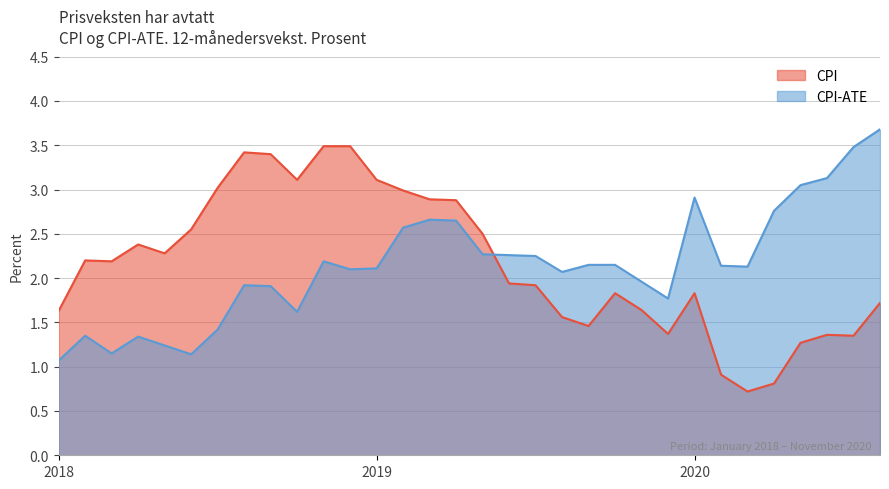

What is the total value across all series at 2020-02?

3.1